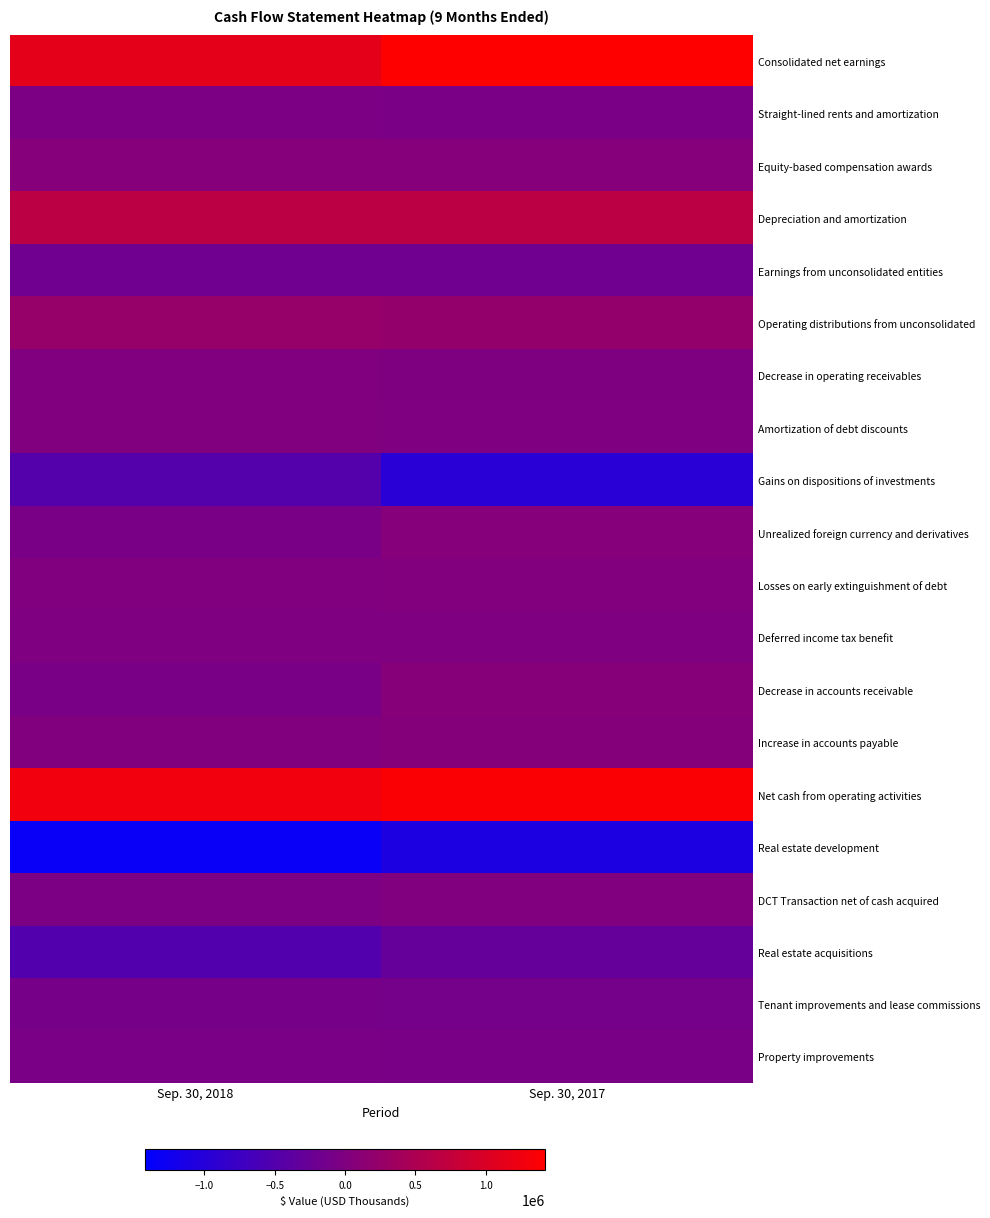

Reading left to right, extract all data points from this chart.

Consolidated net earnings: Sep. 30, 2018=1132470	Sep. 30, 2017=1422086
Straight-lined rents and amortization: Sep. 30, 2018=-45372	Sep. 30, 2017=-66234
Equity-based compensation awards: Sep. 30, 2018=58029	Sep. 30, 2017=58091
Depreciation and amortization: Sep. 30, 2018=660456	Sep. 30, 2017=656639
Earnings from unconsolidated entities: Sep. 30, 2018=-181839	Sep. 30, 2017=-172267
Operating distributions from unconsolidated: Sep. 30, 2018=250763	Sep. 30, 2017=231441
Decrease in operating receivables: Sep. 30, 2018=5933	Sep. 30, 2017=-19530
Amortization of debt discounts: Sep. 30, 2018=8533	Sep. 30, 2017=-1585
Gains on dispositions of investments: Sep. 30, 2018=-483430	Sep. 30, 2017=-959384
Unrealized foreign currency and derivatives: Sep. 30, 2018=-73120	Sep. 30, 2017=55646
Losses on early extinguishment of debt: Sep. 30, 2018=2657	Sep. 30, 2017=30596
Deferred income tax benefit: Sep. 30, 2018=-1079	Sep. 30, 2017=-197
Decrease in accounts receivable: Sep. 30, 2018=-77275	Sep. 30, 2017=76170
Increase in accounts payable: Sep. 30, 2018=17192	Sep. 30, 2017=48841
Net cash from operating activities: Sep. 30, 2018=1273918	Sep. 30, 2017=1360313
Real estate development: Sep. 30, 2018=-1332923	Sep. 30, 2017=-1095623
DCT Transaction net of cash acquired: Sep. 30, 2018=-46268	Sep. 30, 2017=0
Real estate acquisitions: Sep. 30, 2018=-508655	Sep. 30, 2017=-295178
Tenant improvements and lease commissions: Sep. 30, 2018=-91194	Sep. 30, 2017=-112442
Property improvements: Sep. 30, 2018=-62473	Sep. 30, 2017=-68698